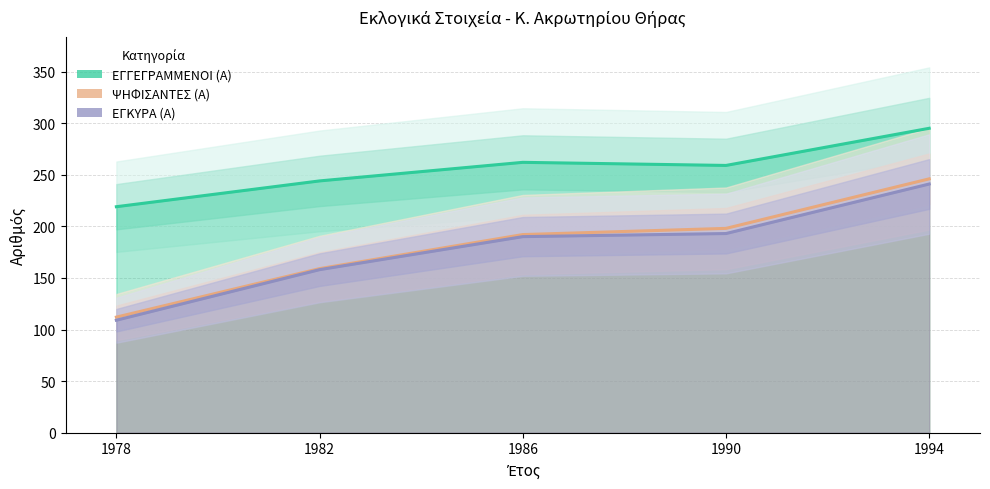

Between 1986 and 1990, which series saw the biggest shift?

ΨΗΦΙΣΑΝΤΕΣ (Α)